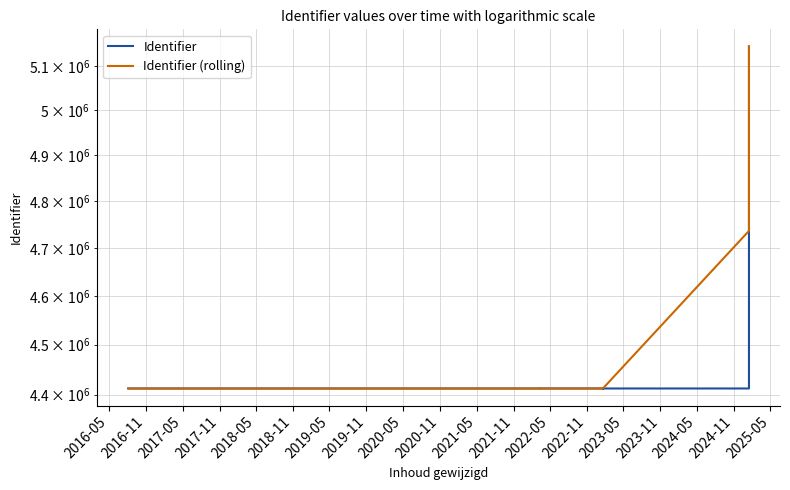

What is the sum of all Identifier values?

58416722